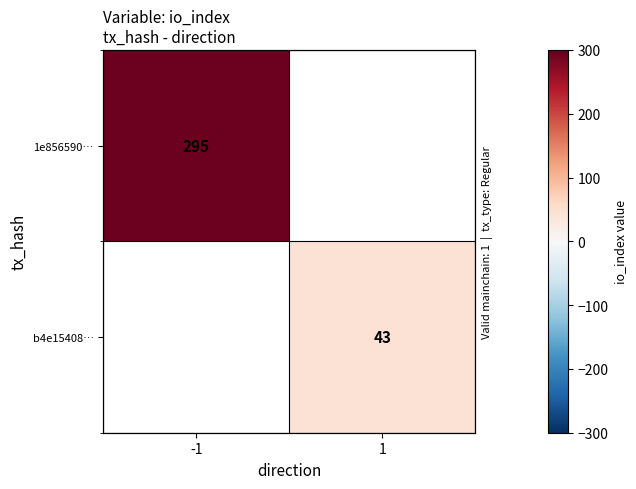

At how many categories does at least one series exceed 235?

1